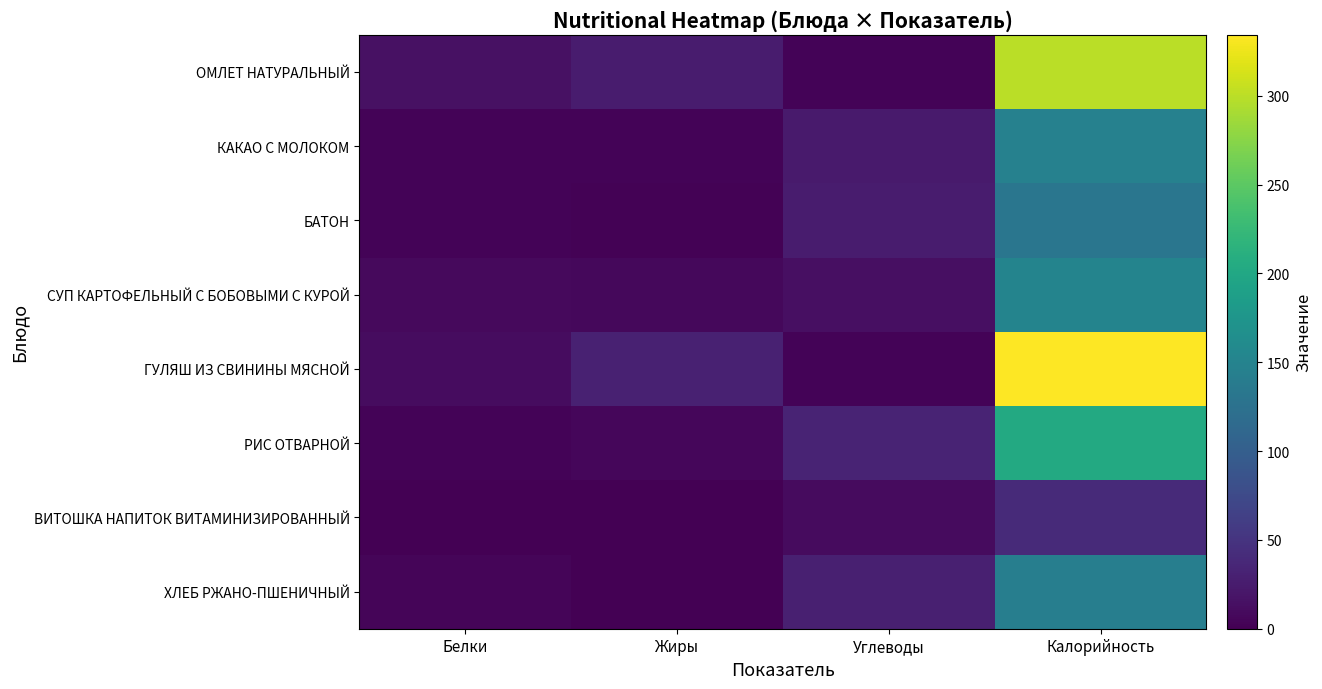

Reading right to left, list all the values displayed in this chart.

ОМЛЕТ НАТУРАЛЬНЫЙ: Калорийность=299.7	Углеводы=2.7	Жиры=25.6	Белки=14.7
КАКАО С МОЛОКОМ: Калорийность=146.8	Углеводы=24.3	Жиры=3.7	Белки=3.8
БАТОН: Калорийность=131.0	Углеводы=25.7	Жиры=1.5	Белки=3.8
СУП КАРТОФЕЛЬНЫЙ С БОБОВЫМИ С КУРОЙ: Калорийность=151.2	Углеводы=14.1	Жиры=7.0	Белки=7.9
ГУЛЯШ ИЗ СВИНИНЫ МЯСНОЙ: Калорийность=334.3	Углеводы=2.8	Жиры=30.7	Белки=11.6
РИС ОТВАРНОЙ: Калорийность=203.0	Углеводы=32.8	Жиры=6.3	Белки=3.7
ВИТОШКА НАПИТОК ВИТАМИНИЗИРОВАННЫЙ: Калорийность=40.0	Углеводы=9.5	Жиры=0.0	Белки=0.0
ХЛЕБ РЖАНО-ПШЕНИЧНЫЙ: Калорийность=142.8	Углеводы=29.7	Жиры=0.6	Белки=4.6